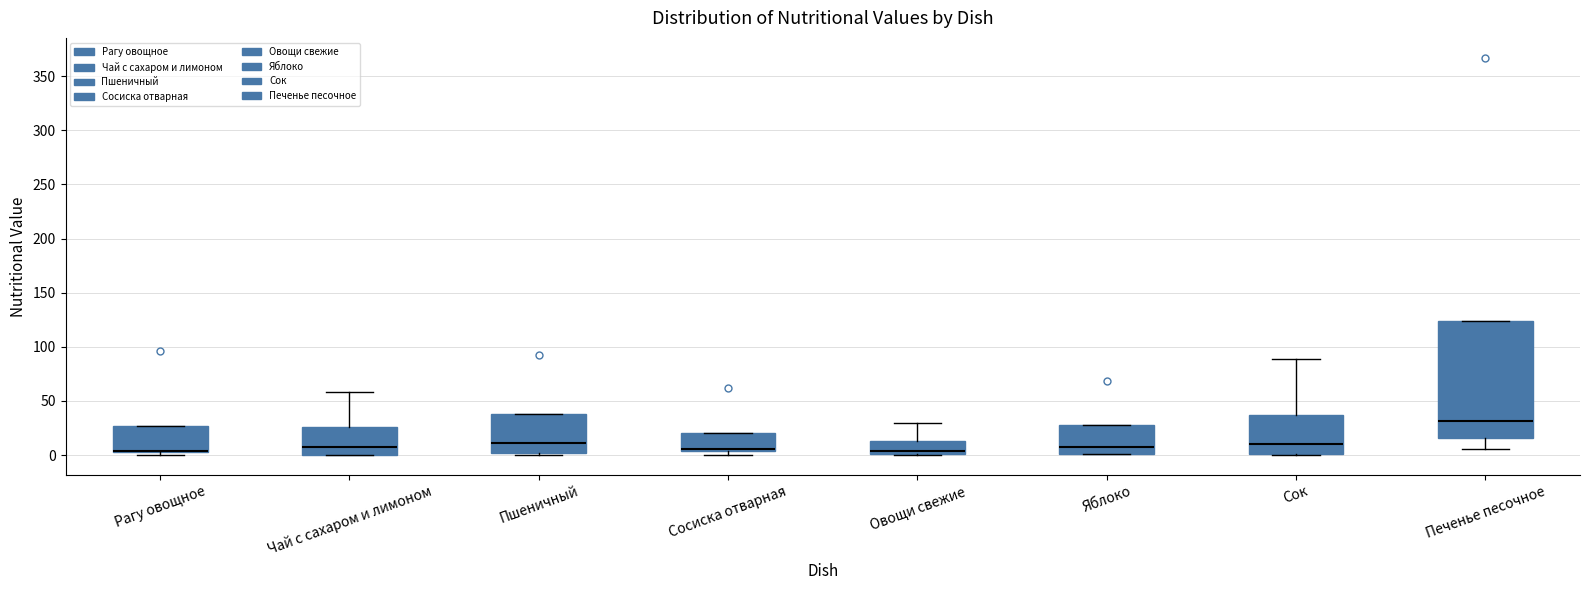

Comparing the boxes themselves (not the whiskers), which one is the tallest?

Печенье песочное